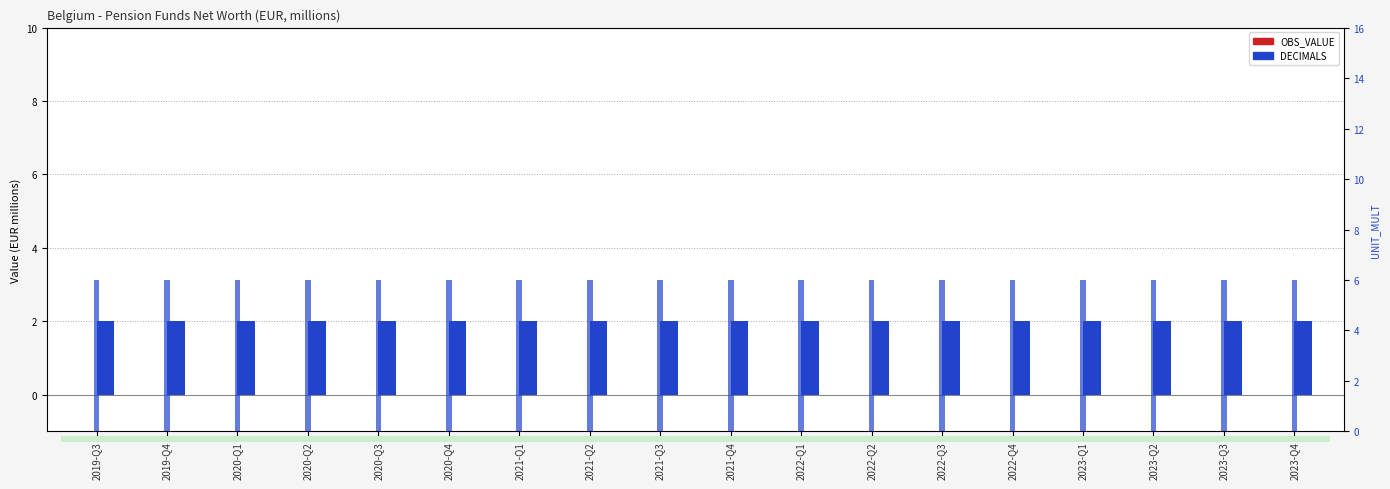

Rank the series by their average value, from lowest to highest.

OBS_VALUE, DECIMALS, UNIT_MULT